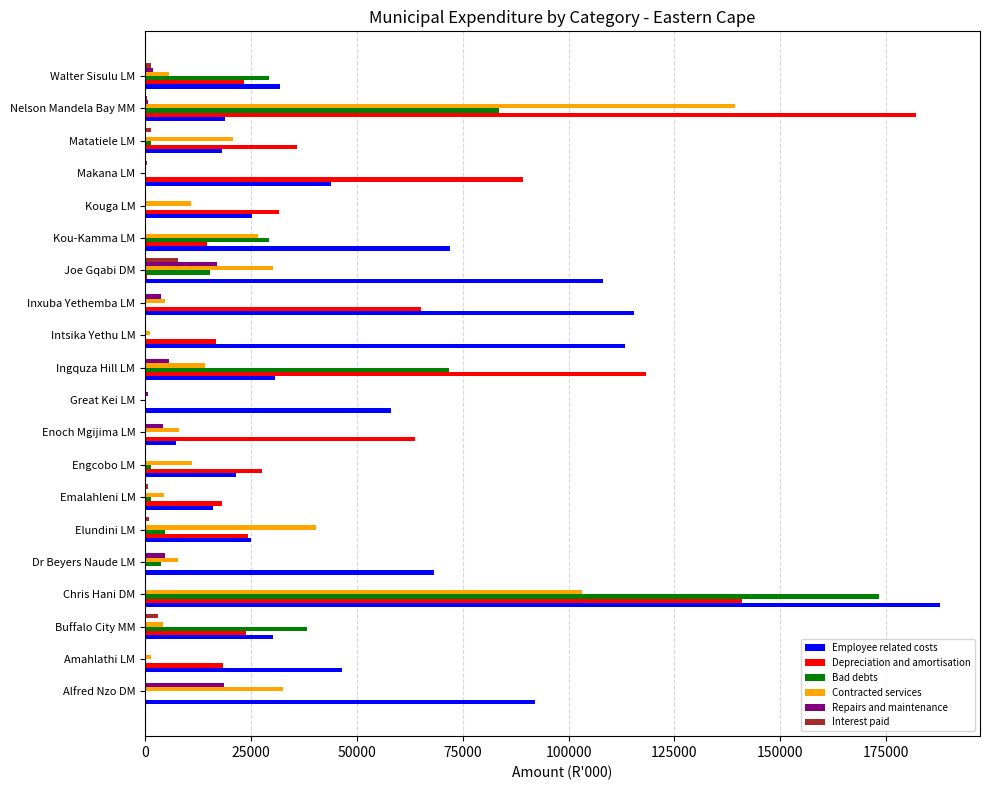

Which series has the largest total across all categories?

Employee related costs